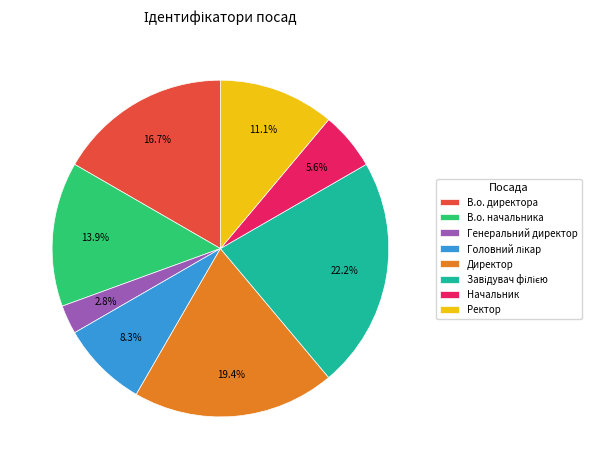

Is there a majority slice in this chart?

No